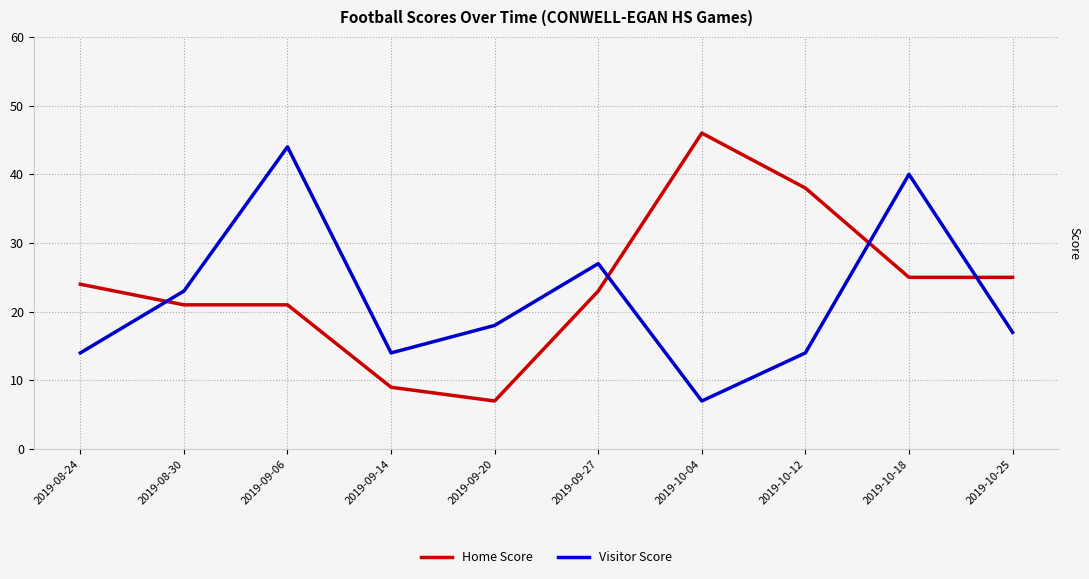

What position from the left is 2019-10-12?

8